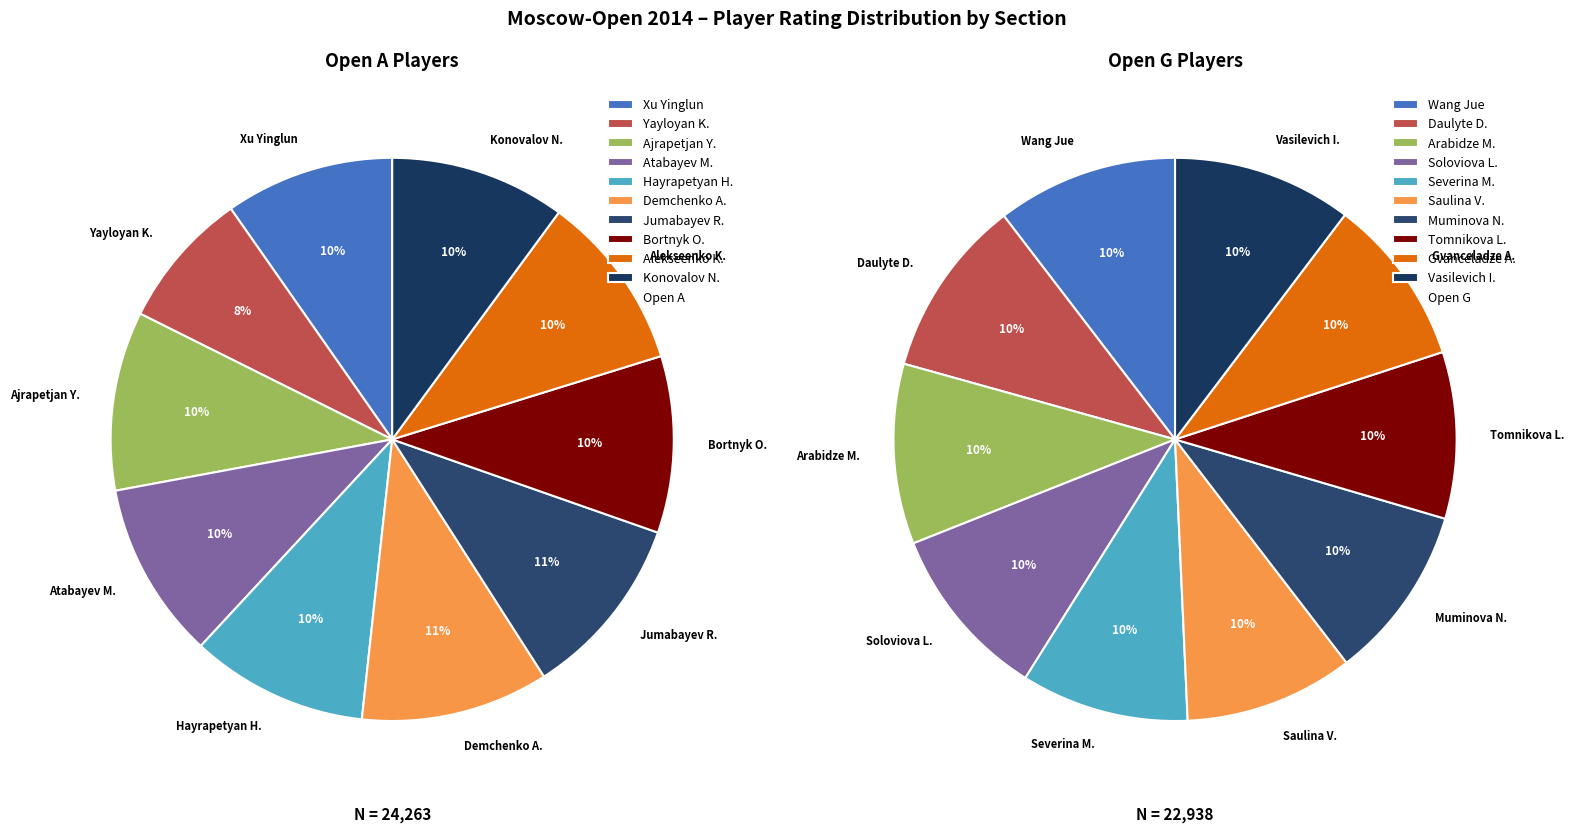

How many segments does this pie chart have?

10